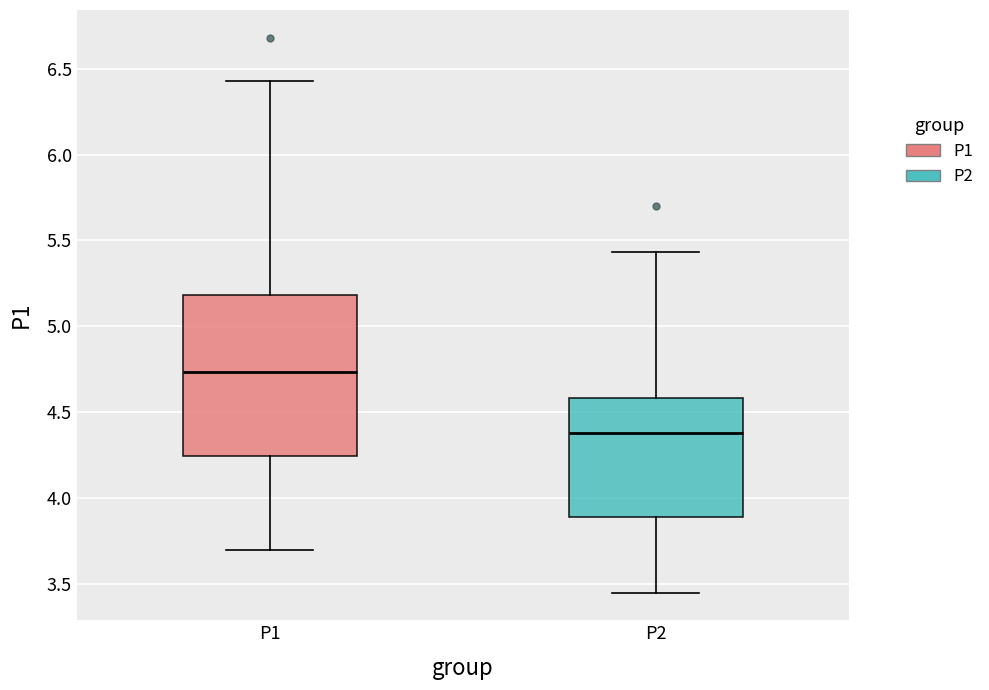

Which box's median line is the lowest?

P2